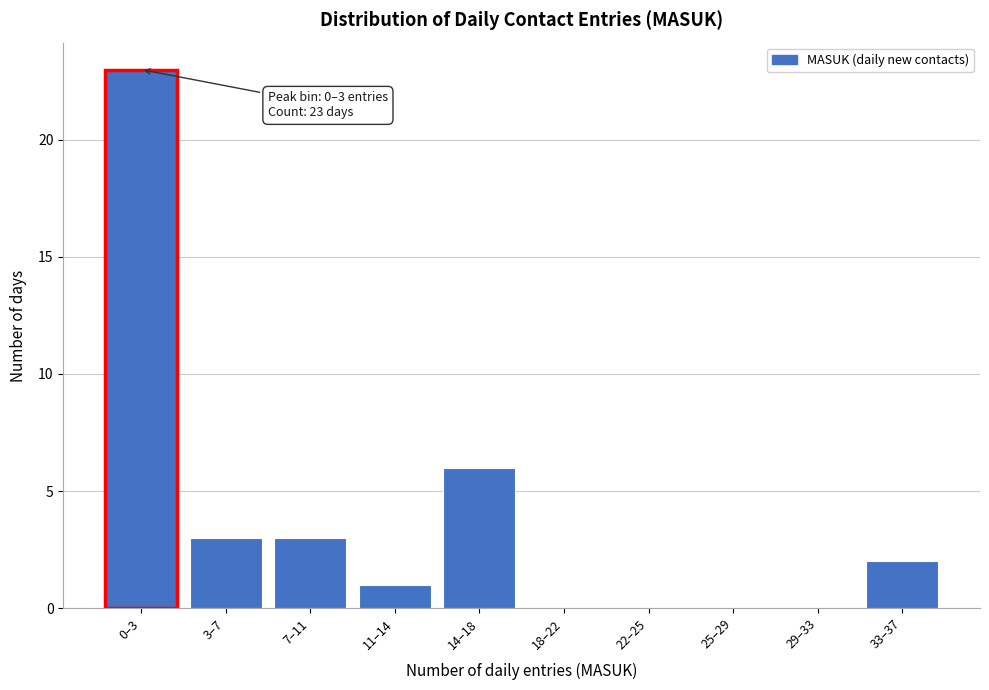

Reading right to left, transcribe all the data shown in this chart.

33–37=2	29–33=0	25–29=0	22–25=0	18–22=0	14–18=6	11–14=1	7–11=3	3–7=3	0–3=23